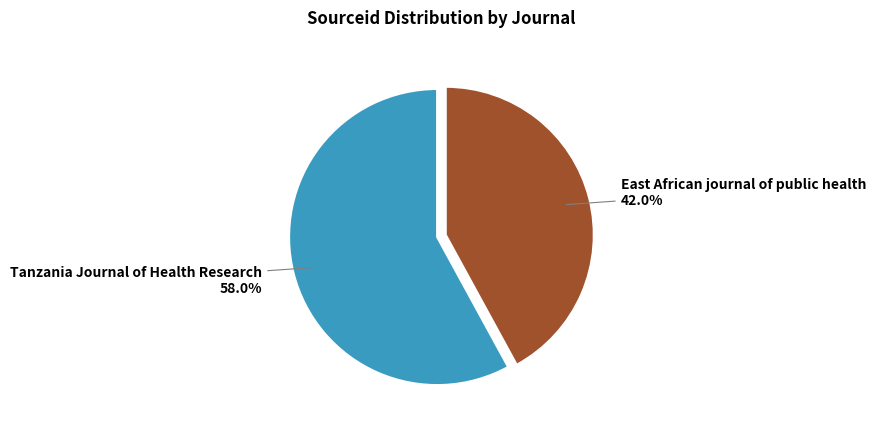

Is there any slice that represents more than half of the pie?

Yes